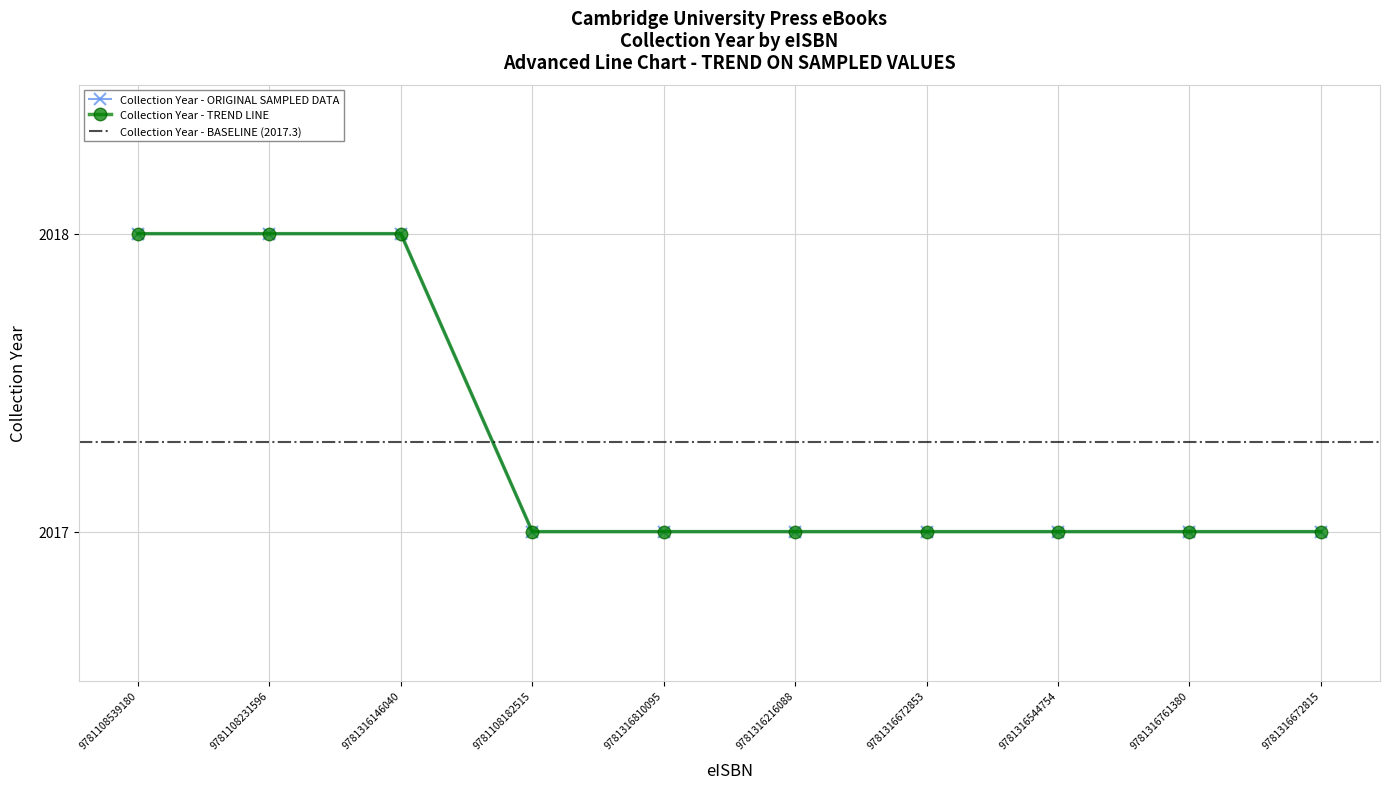

Does the chart display data point markers on the line(s)?

Yes